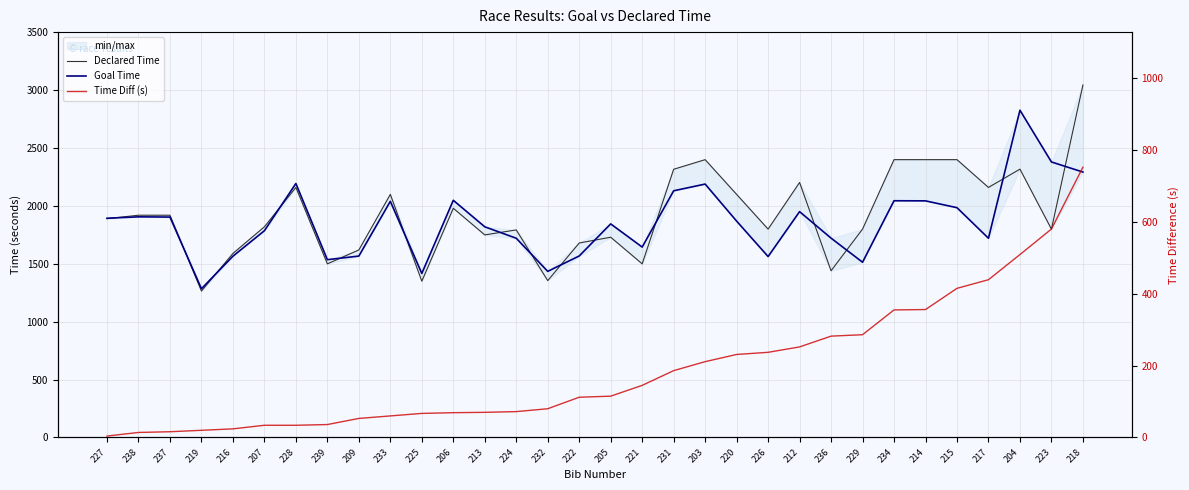

What is the approximate value of Goal Time at 236, to the nearest 100?

1700